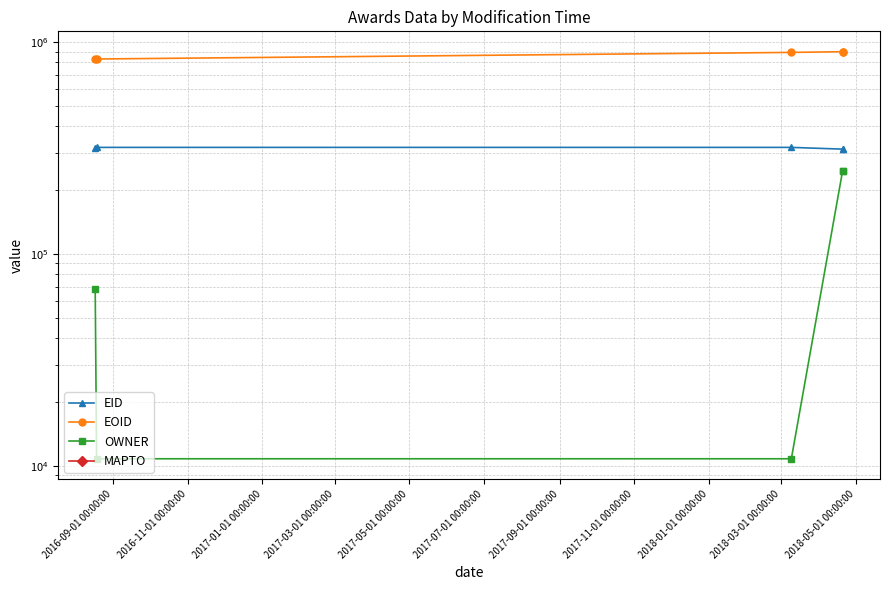

How many data points in EOID are above 892325?

2